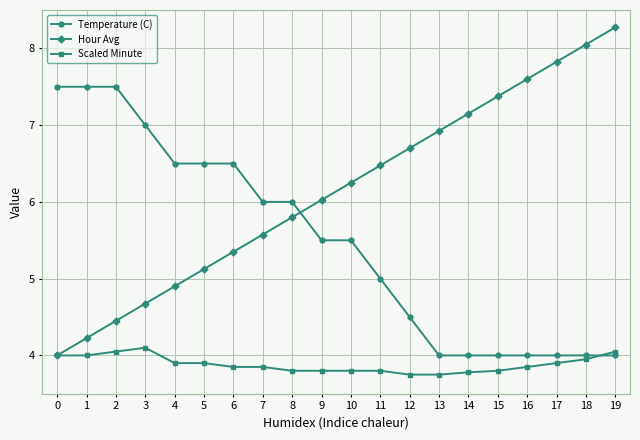

What is the maximum value shown in the chart?

8.3